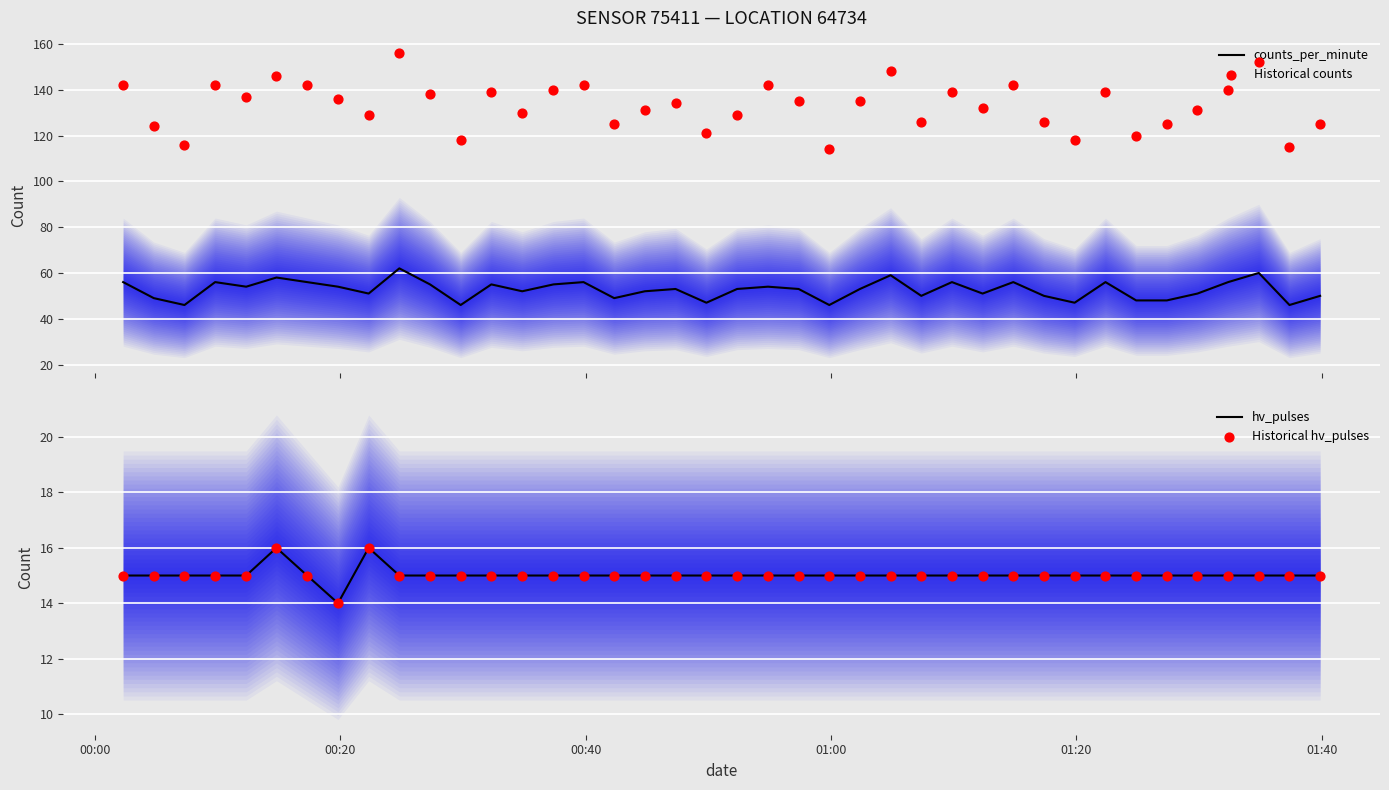

What are all the series names shown in the legend?

counts_per_minute, Historical counts, hv_pulses, Historical hv_pulses